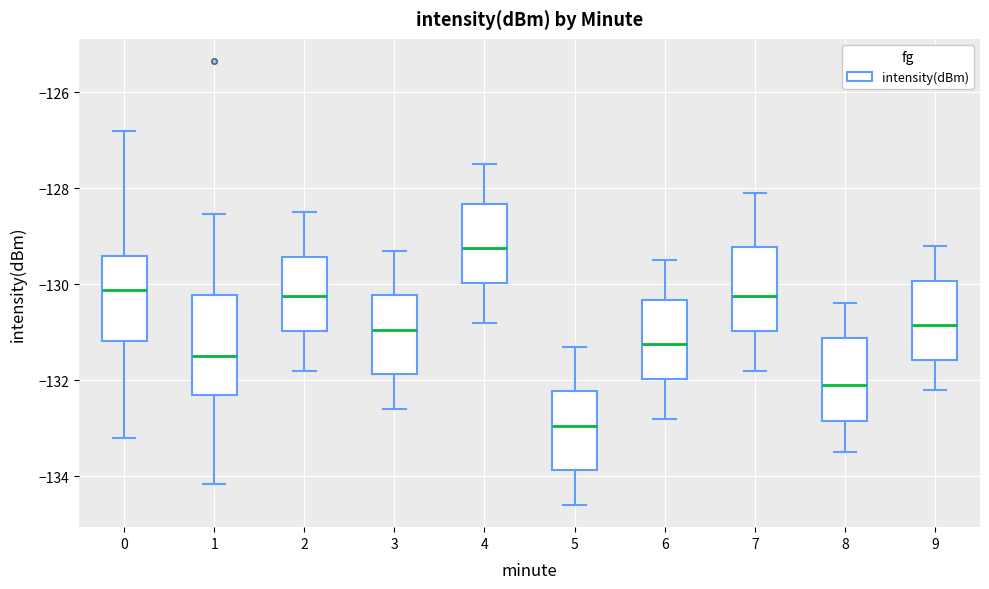

Which box has the highest median line?

4